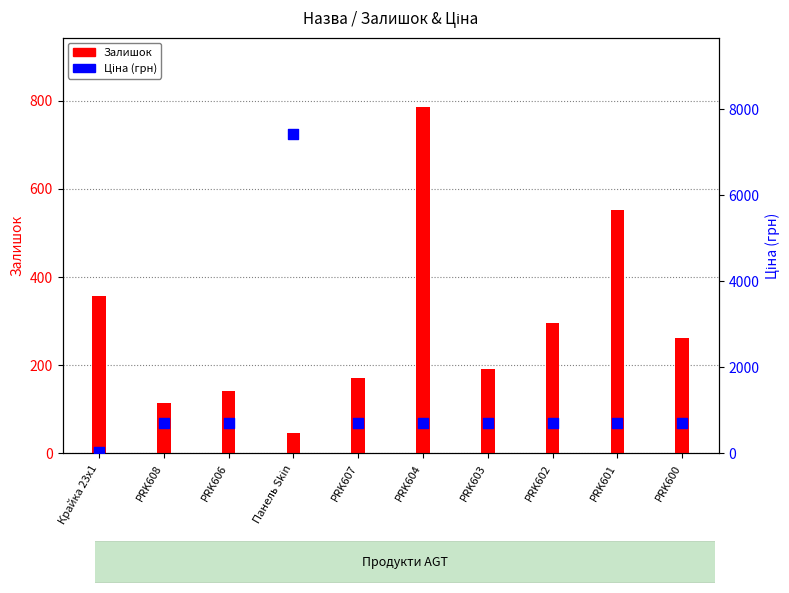

Which series has the largest total across all categories?

Ціна (грн)